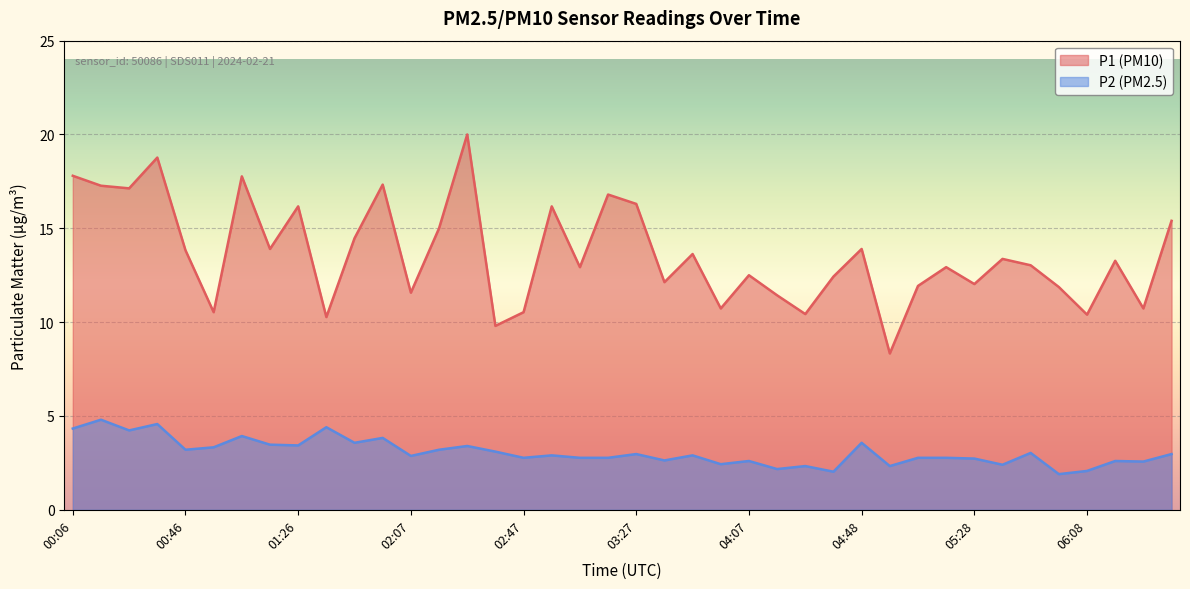

How many data points in P1 are above 13?

21